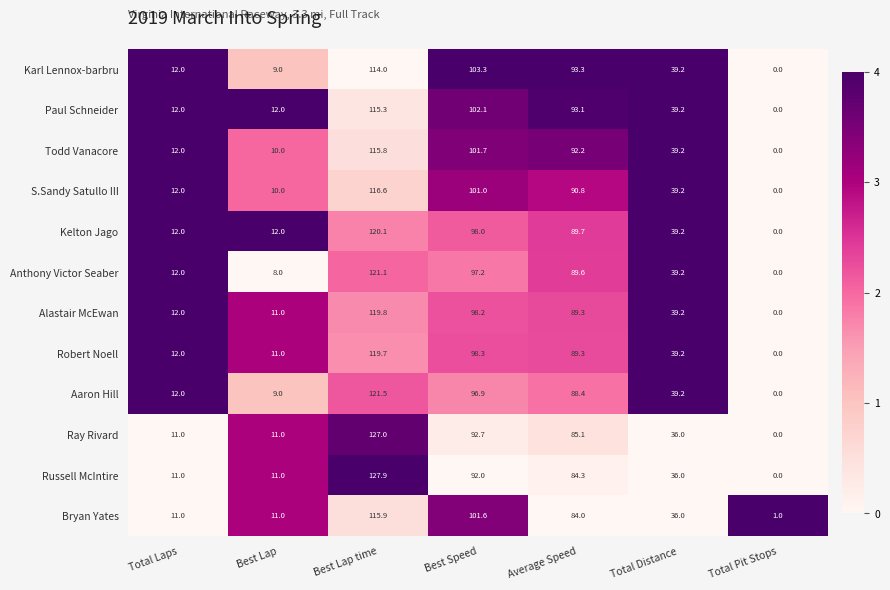

What is the spread (max minus min) of values at Best Speed?

11.3